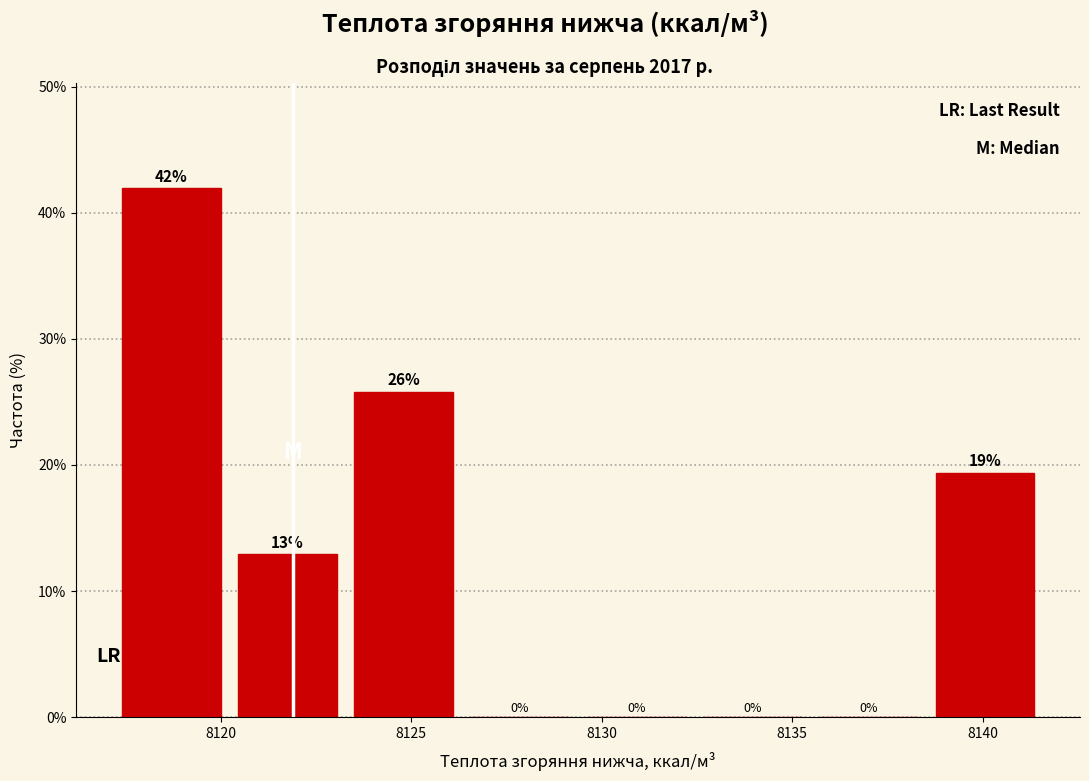

Over which range of the x-axis is the bar tallest?

8117.0 to 8120.0